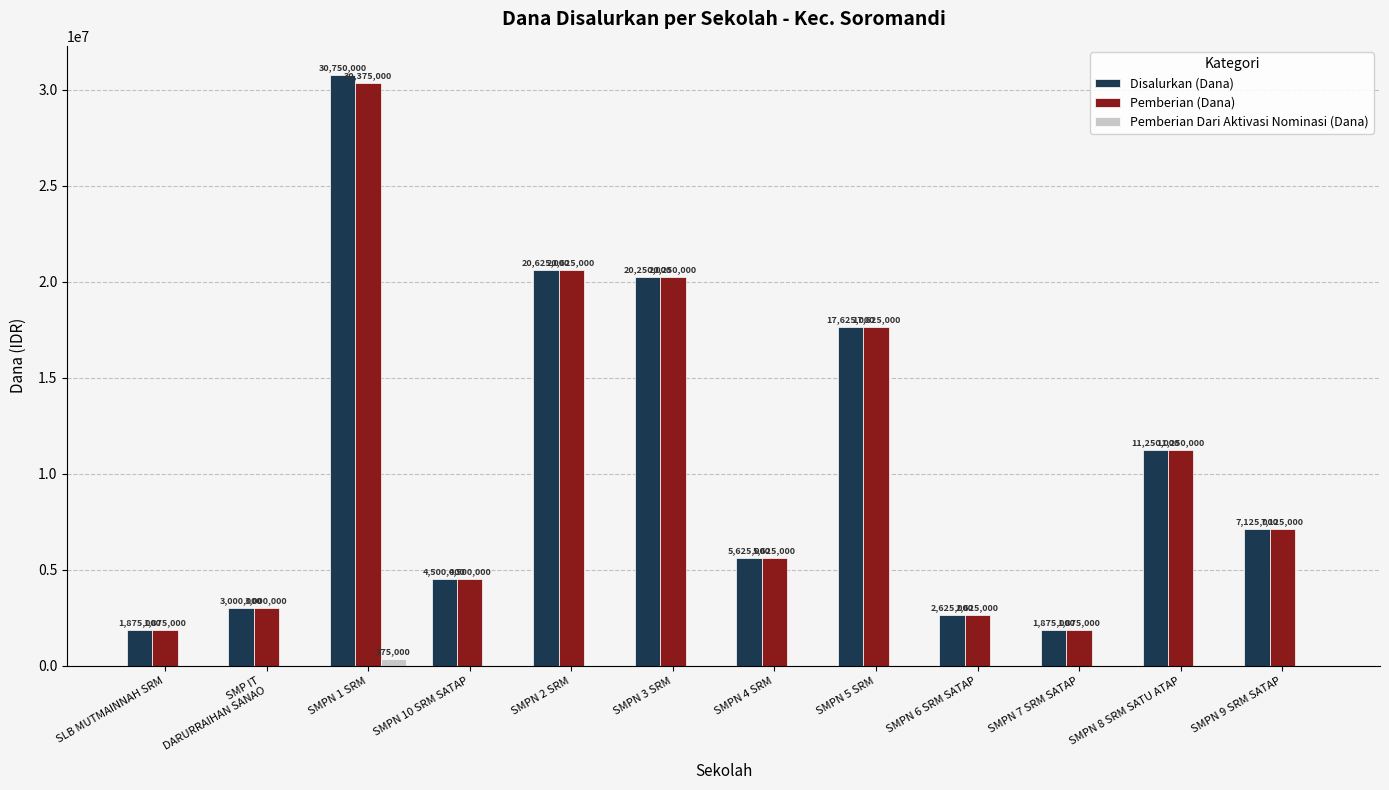

What is the greatest value displayed?

30750000